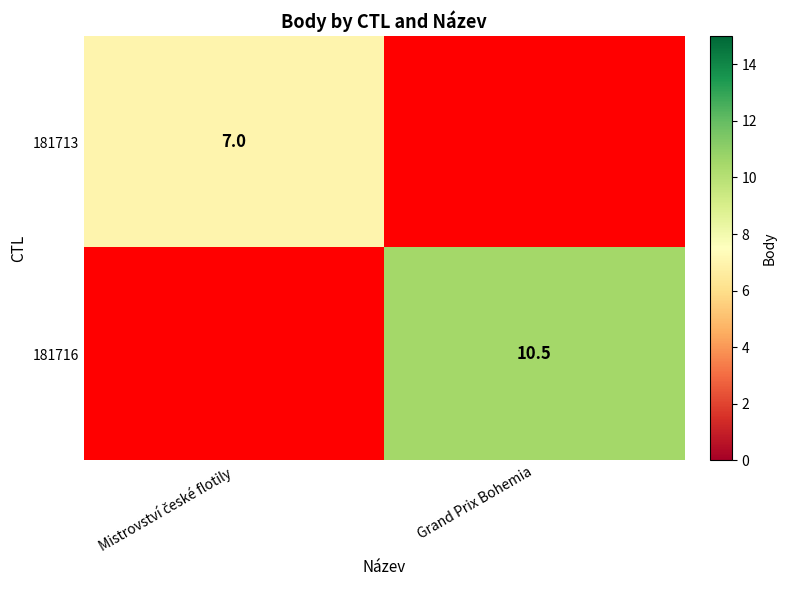

True or false: 181716 has a value of 10.5 at Grand Prix Bohemia.

True